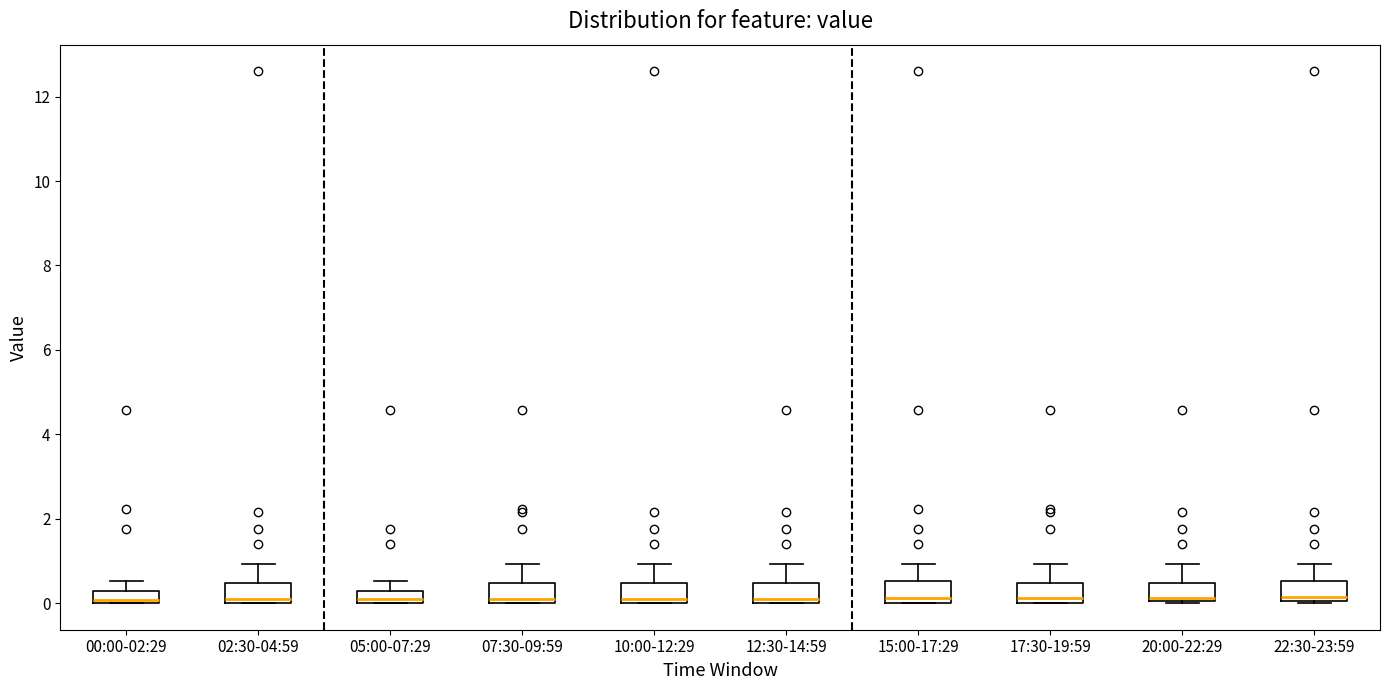

Where does the median line of the box for 20:00-22:29 sit on the y-axis? The values are not printed on the chart, so give them approximately, as read against the axis.

0.2